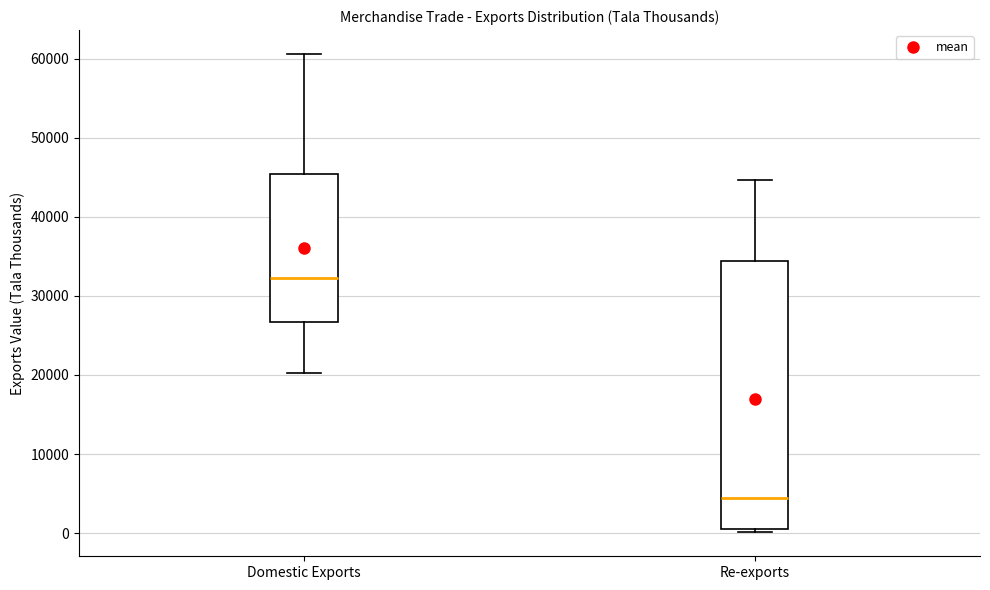

Reading left to right, transcribe this box plot: for each box, give where its median line is, the range the box spans, and where its two whiskers end, as read against the y-axis. The values are not printed on the chart, so give them approximately, as read against the axis.

Domestic Exports: median 32000, box 27000 to 45000, whiskers 20000 to 61000
Re-exports: median 4000, box 1000 to 34000, whiskers 0 to 45000